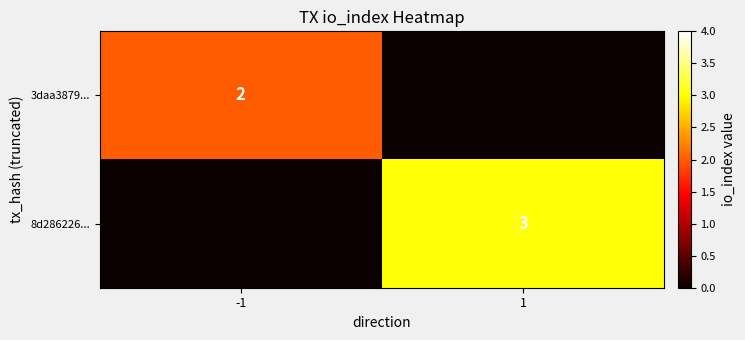

The 3daa3879... series shows 3 at -1. True or false?

False